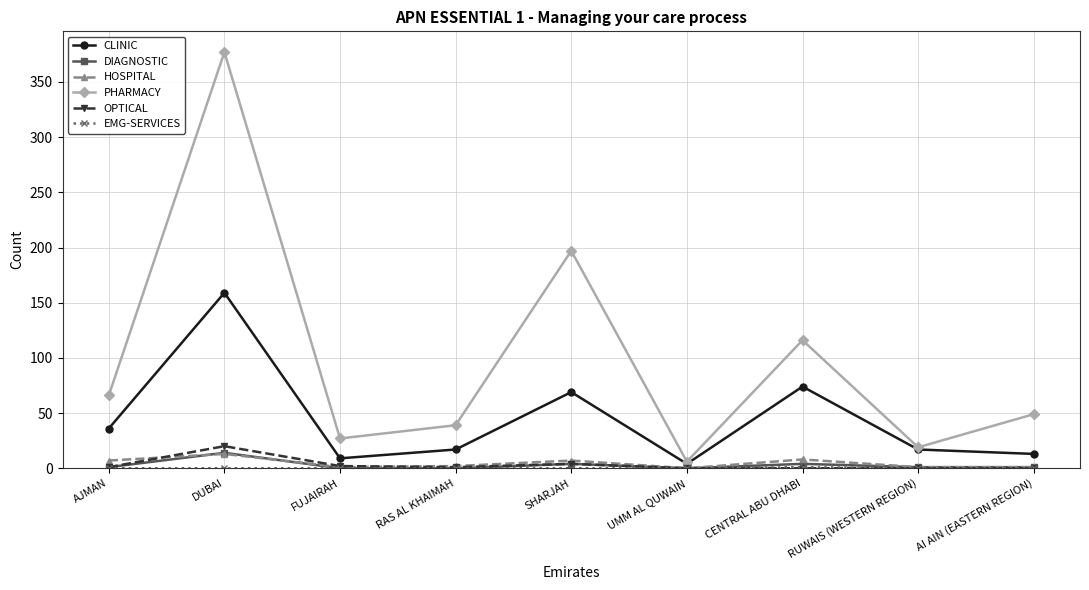

How many lines are shown in the chart?

6